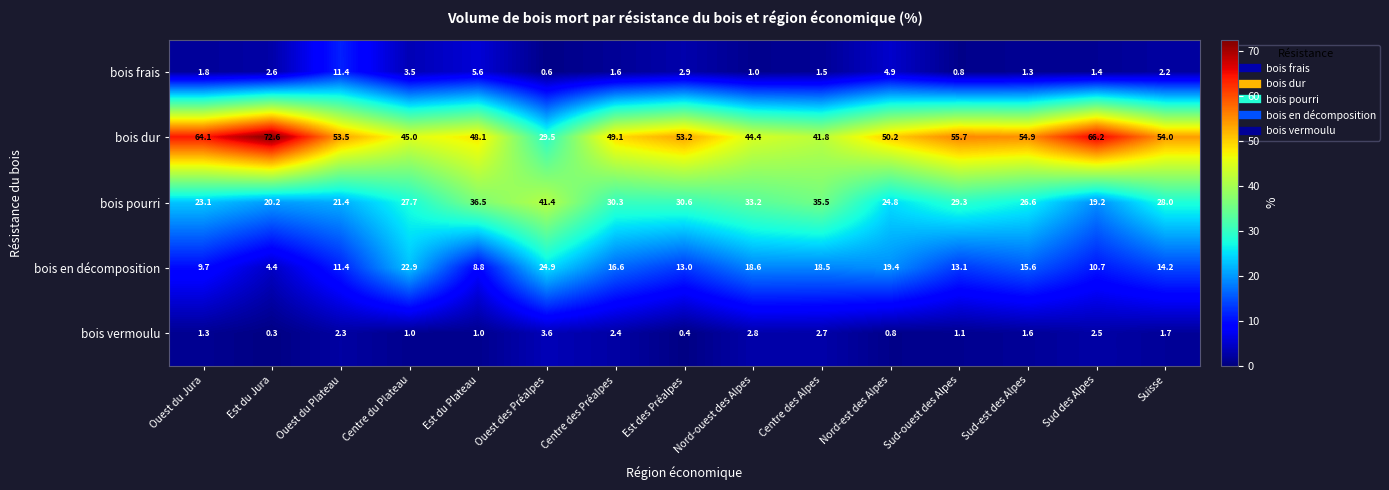

What is the sum of all bois dur values?

782.3